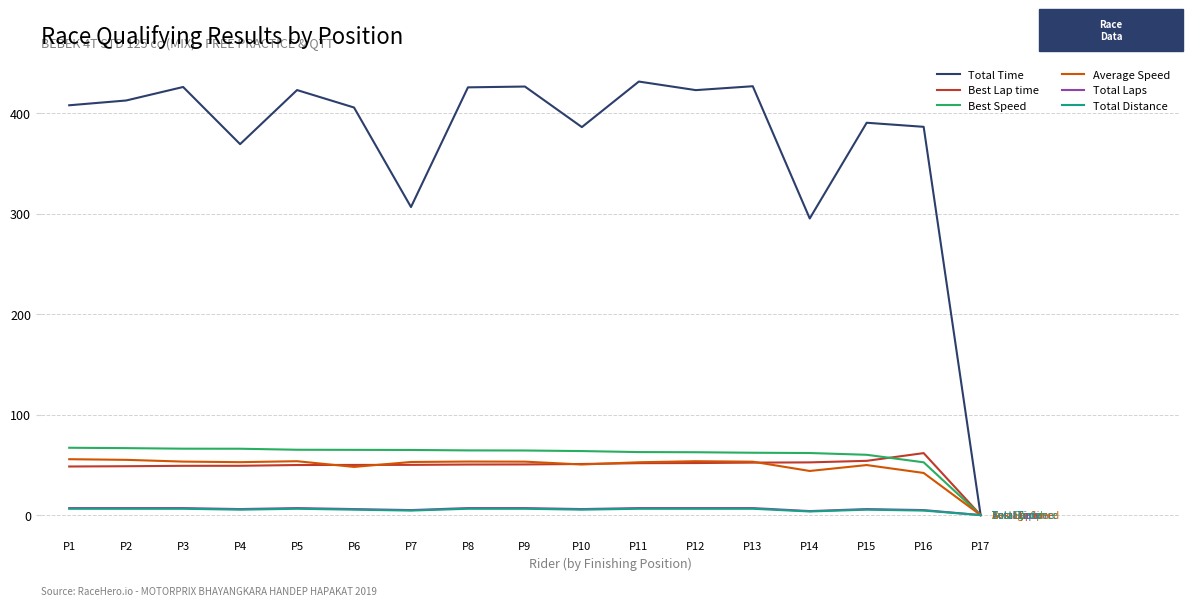

Is the value of Average Speed at P10 greater than the value of Total Time at P3?

No